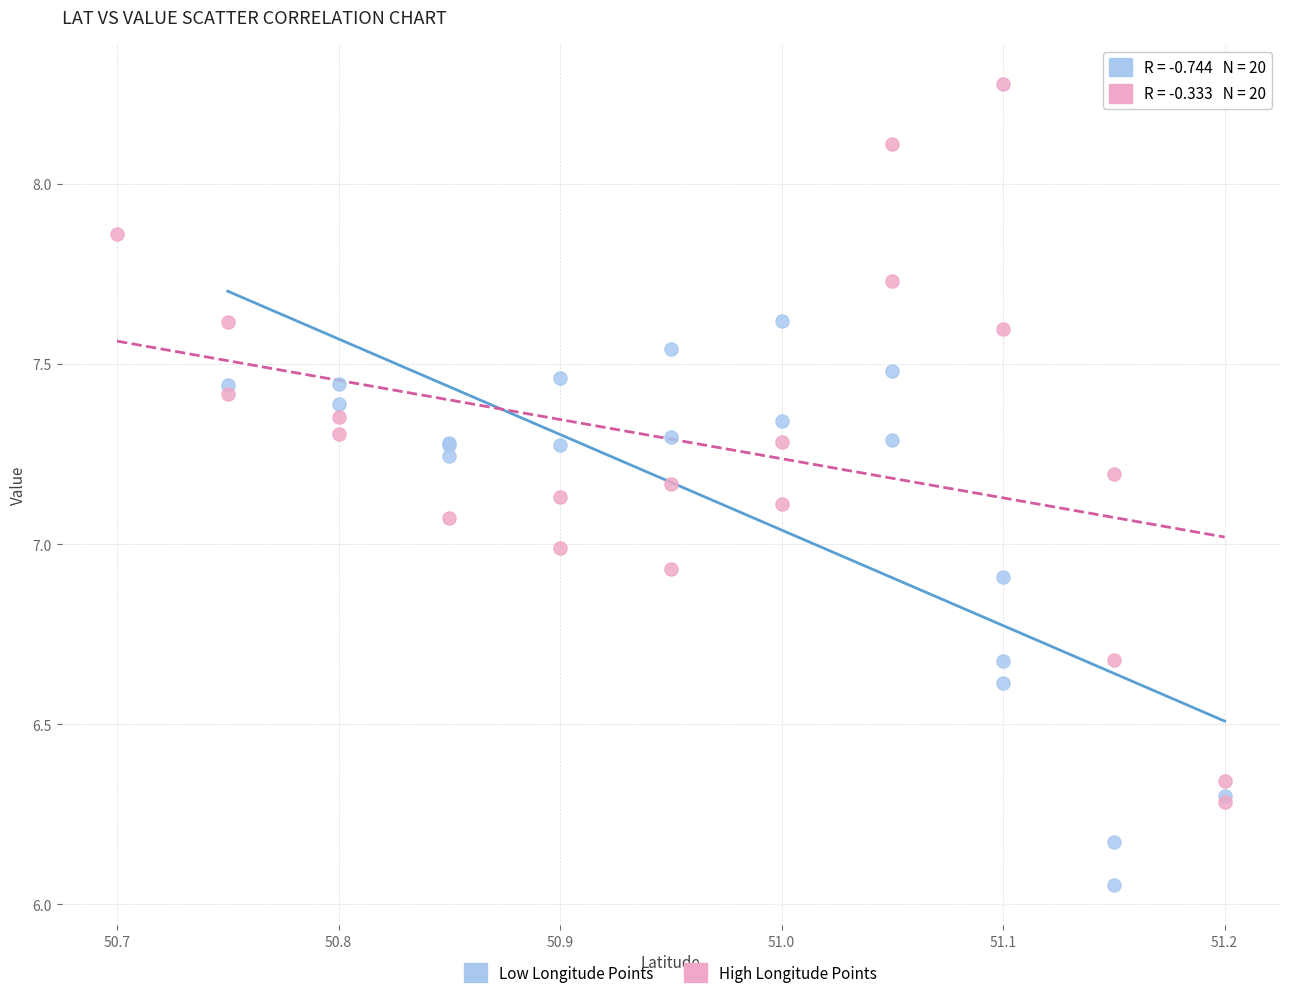

What are all the series names shown in the legend?

Low Longitude Points, High Longitude Points